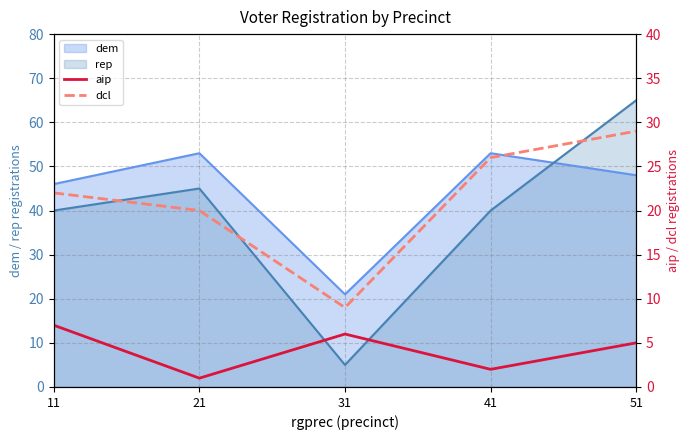

Is it true that rep equals 17 at 41?

False